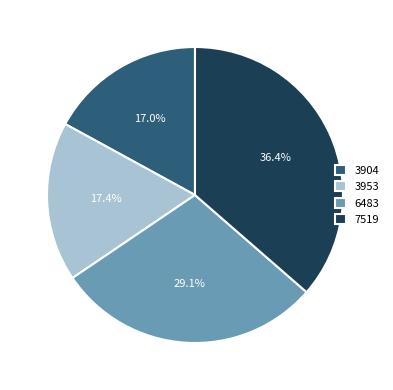

Count the number of slices in the pie.

4